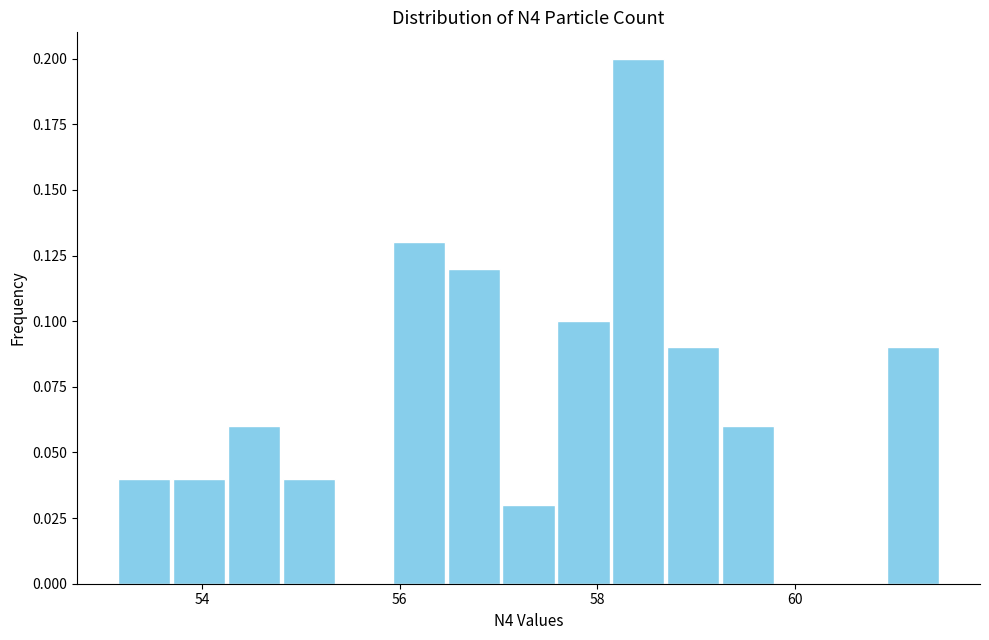

Around what value on the x-axis is the tallest bar? Give the approximate position of its centre, as read against the axis.

58.4